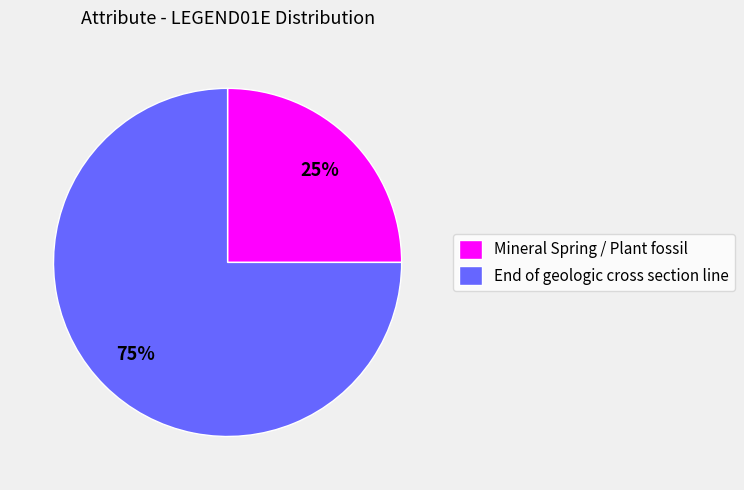

Is End of geologic cross section line the majority of the pie?

Yes